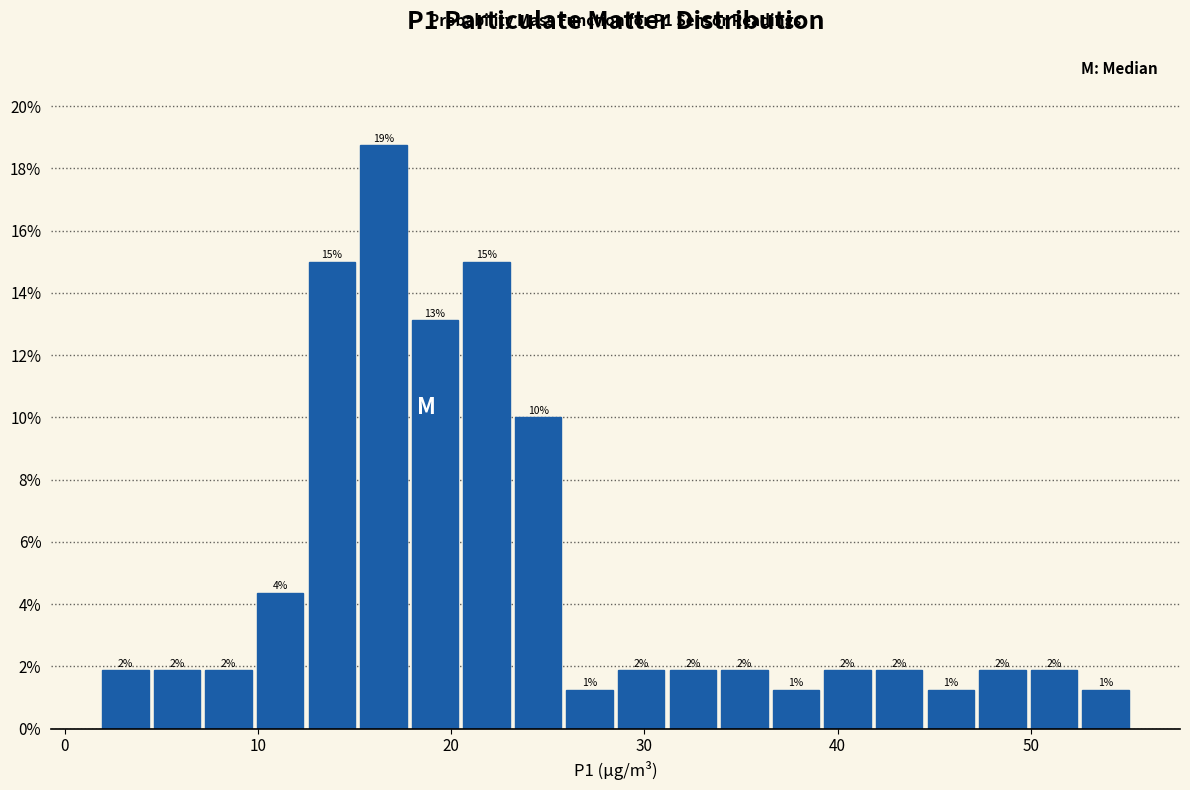

Around what value on the x-axis is the tallest bar? Give the approximate position of its centre, as read against the axis.

16